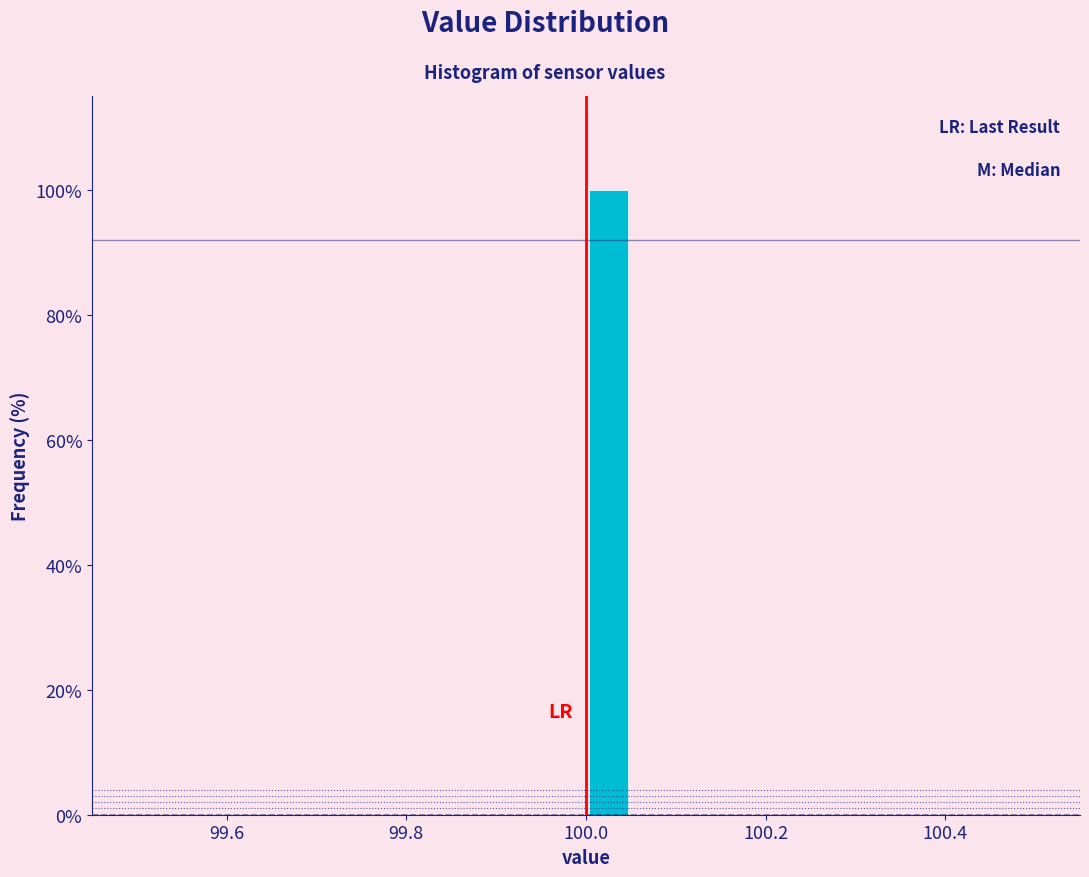

Read against the x-axis, roughly where is the centre of the tallest bar?

100.02